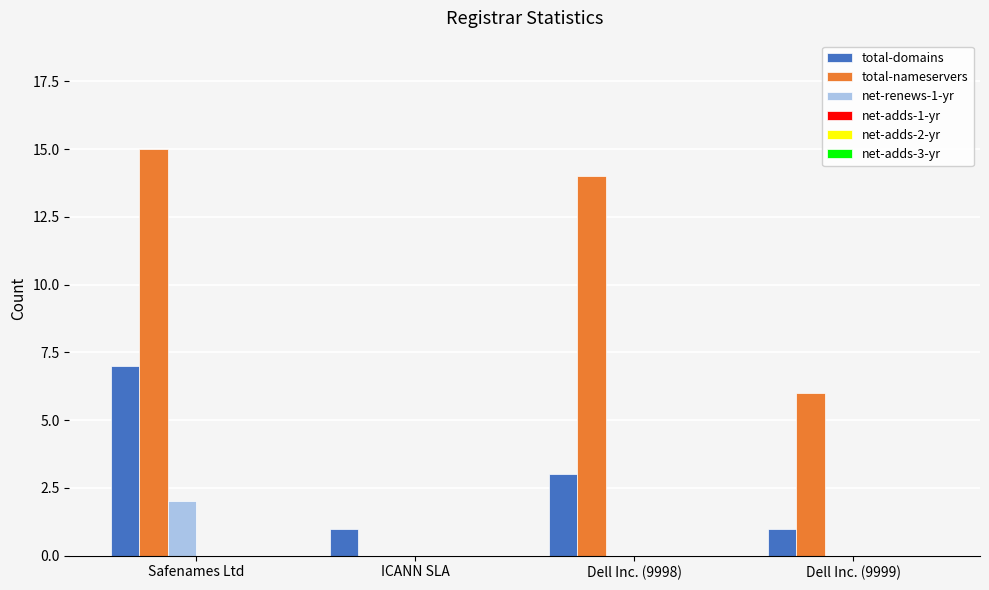

Which label corresponds to the largest value in the chart?

Safenames Ltd